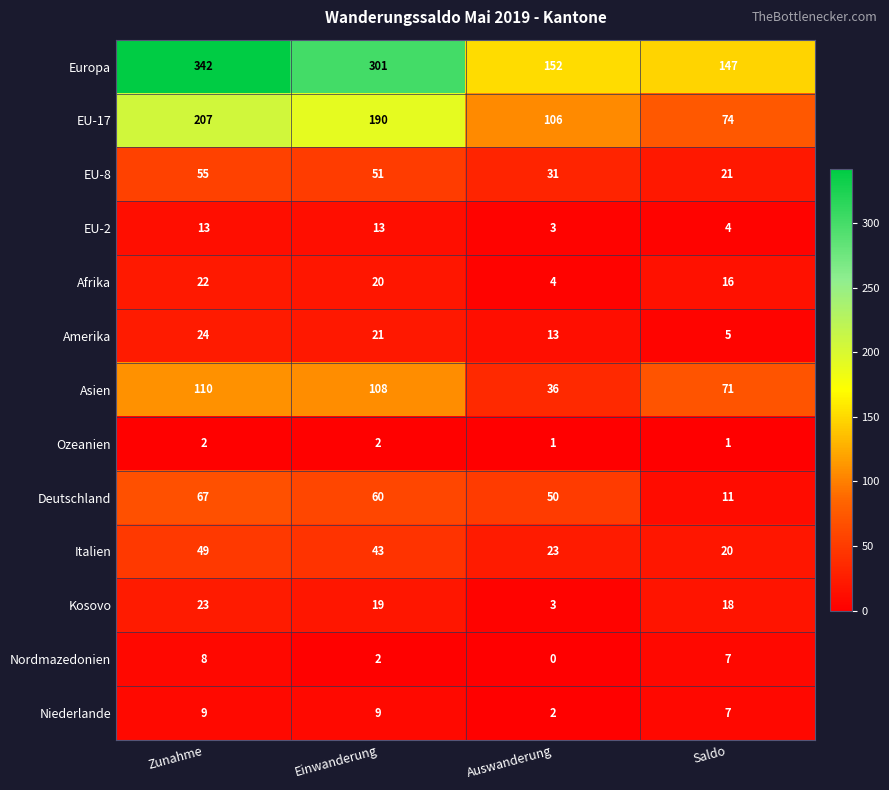

What is the difference between the second highest and minimum values in the EU-8 series?

30